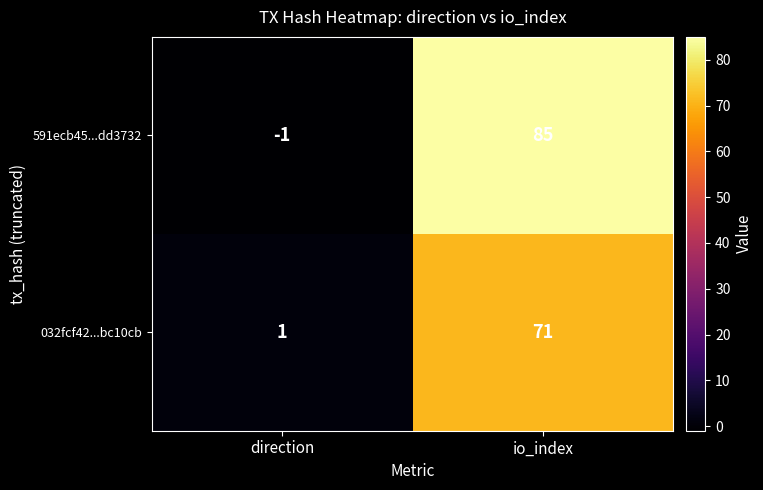

Is it true that 591ecb45...dd3732 equals 0 at direction?

False